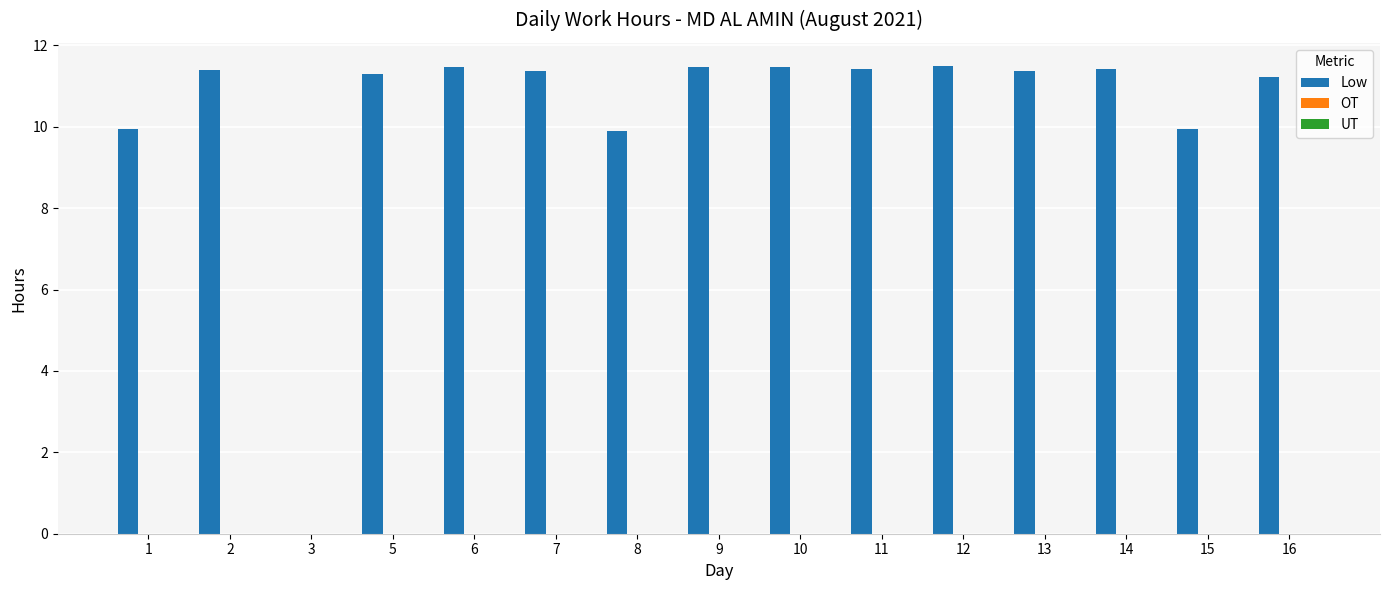

What is the ratio of the value at 15 to the value at 10?

0.9